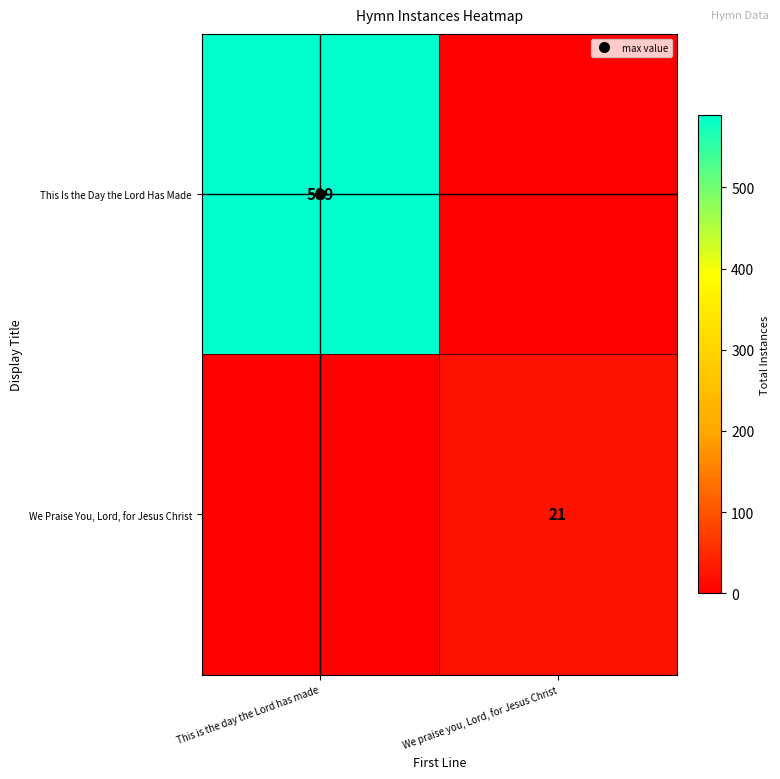

Rank the series by their average value, from lowest to highest.

We Praise You, Lord, for Jesus Christ, This Is the Day the Lord Has Made